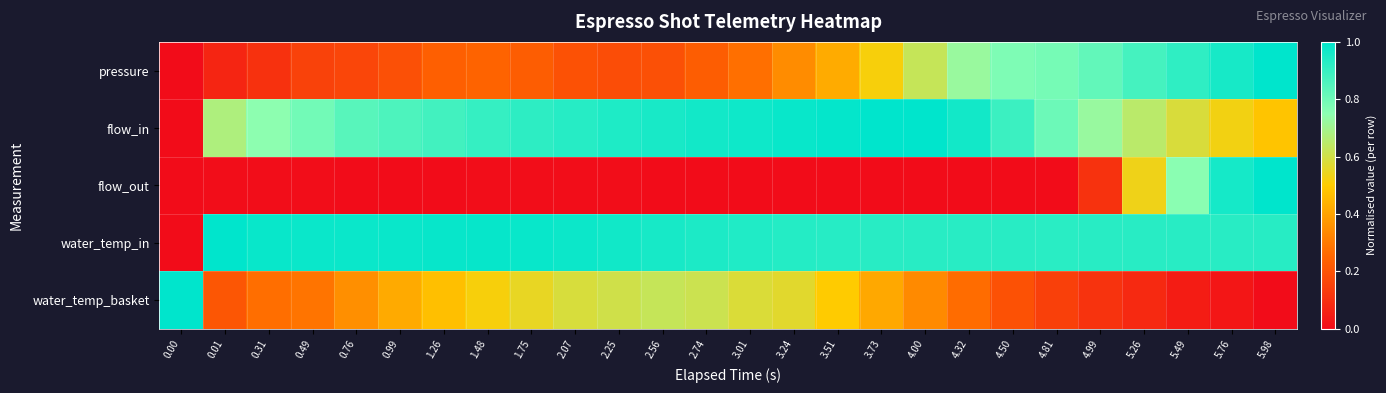

List the series in order of their peak value, highest first.

pressure, flow_in, flow_out, water_temp_in, water_temp_basket